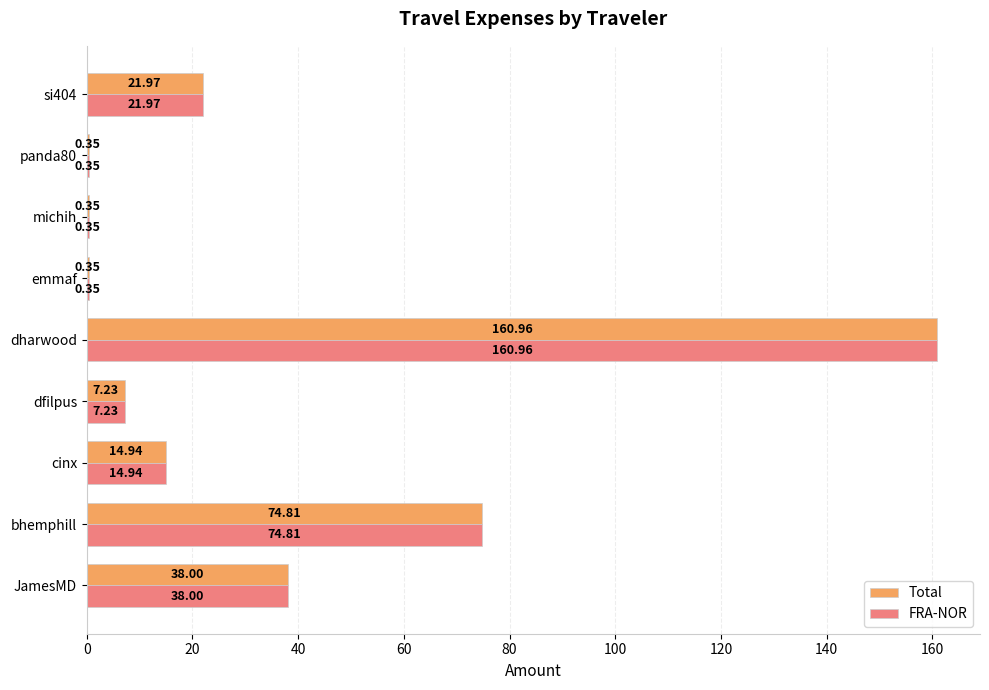

At which label is FRA-NOR closest to 80?

bhemphill